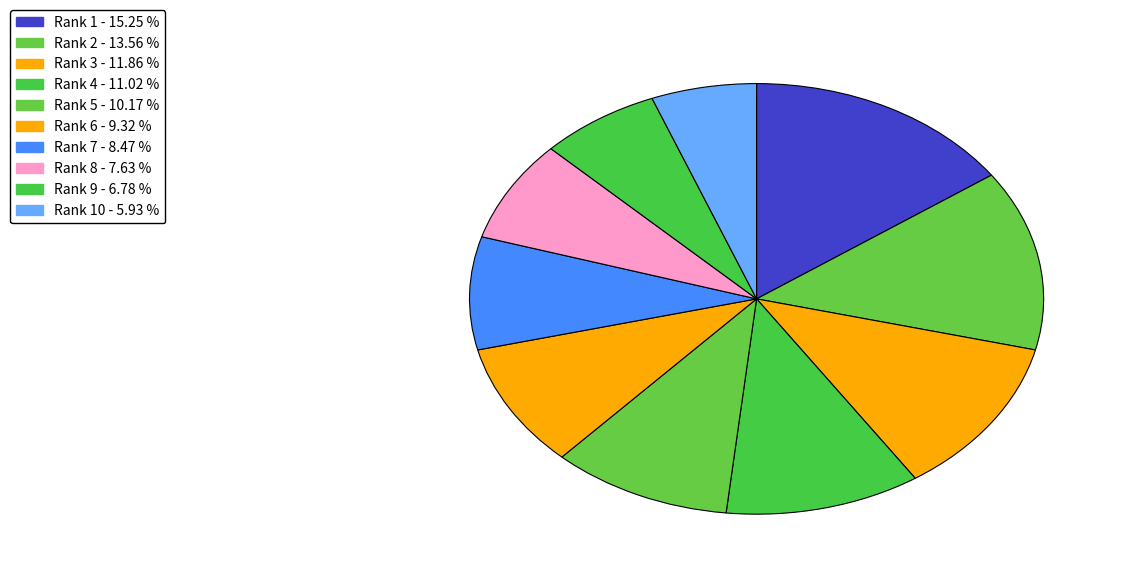

How many segments does this pie chart have?

10